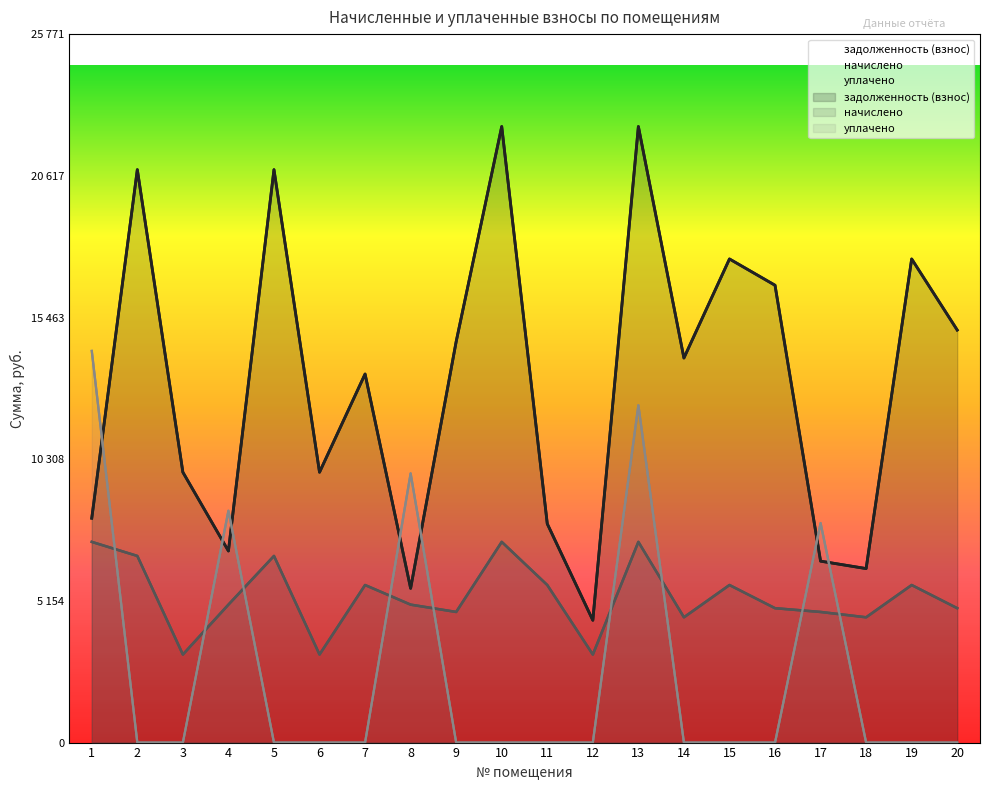

How many interior local valleys does the уплачено series have?

1